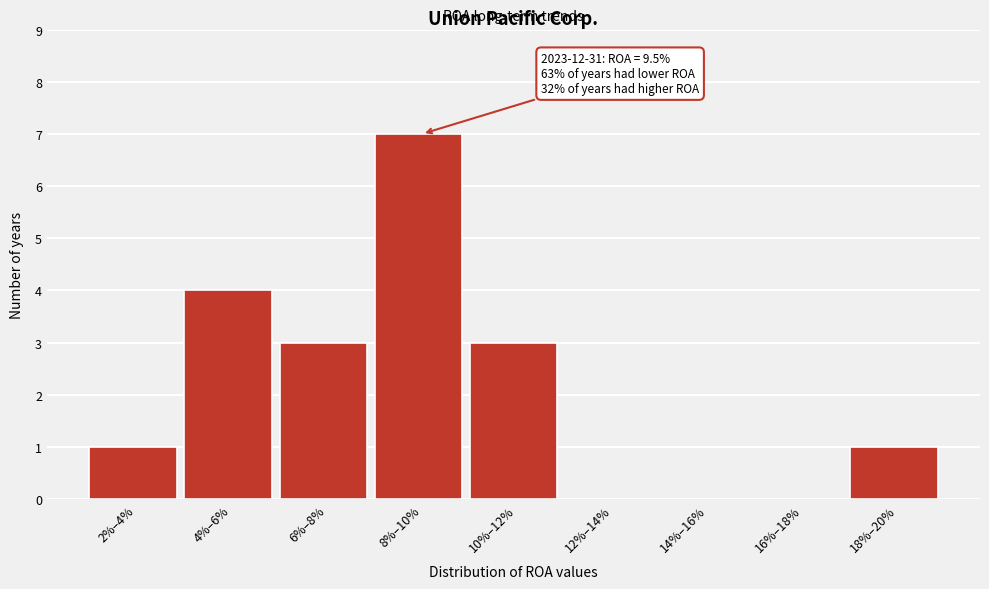

Reading right to left, list all the values displayed in this chart.

18%–20%=1	16%–18%=0	14%–16%=0	12%–14%=0	10%–12%=3	8%–10%=7	6%–8%=3	4%–6%=4	2%–4%=1